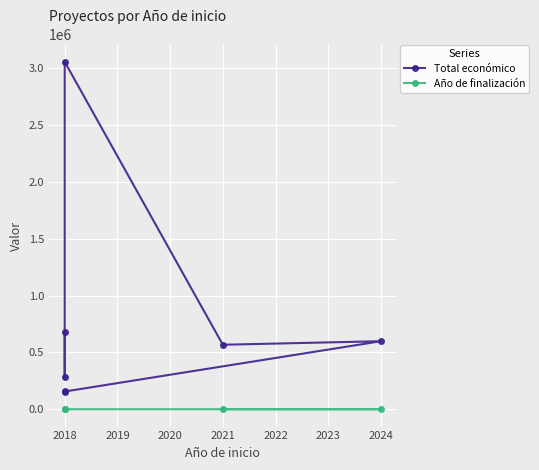

Rank the categories by value from highest to lowest.

2018, 2018, 2024, 2021, 2018, 2018, 2018